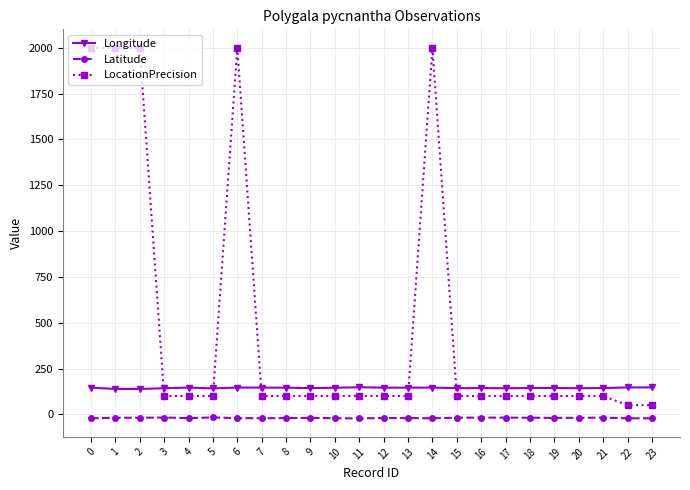

Count the number of categories in the chart.

24